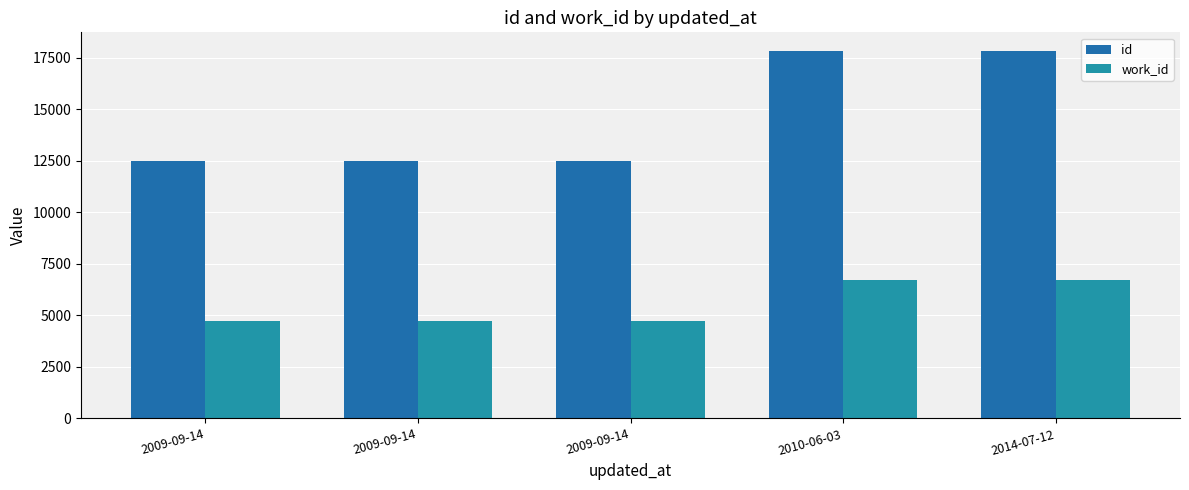

Reading right to left, list all the values displayed in this chart.

id: 17833	17832	12465	12464	12462
work_id: 6707	6707	4725	4725	4725